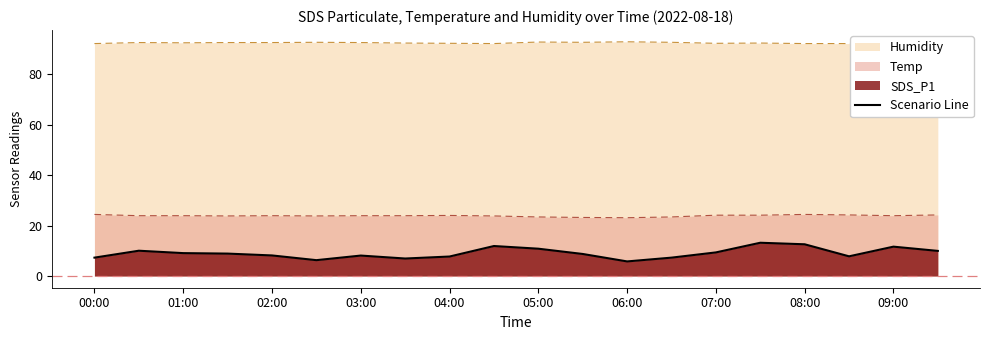

What is the maximum value for Temp?

24.4